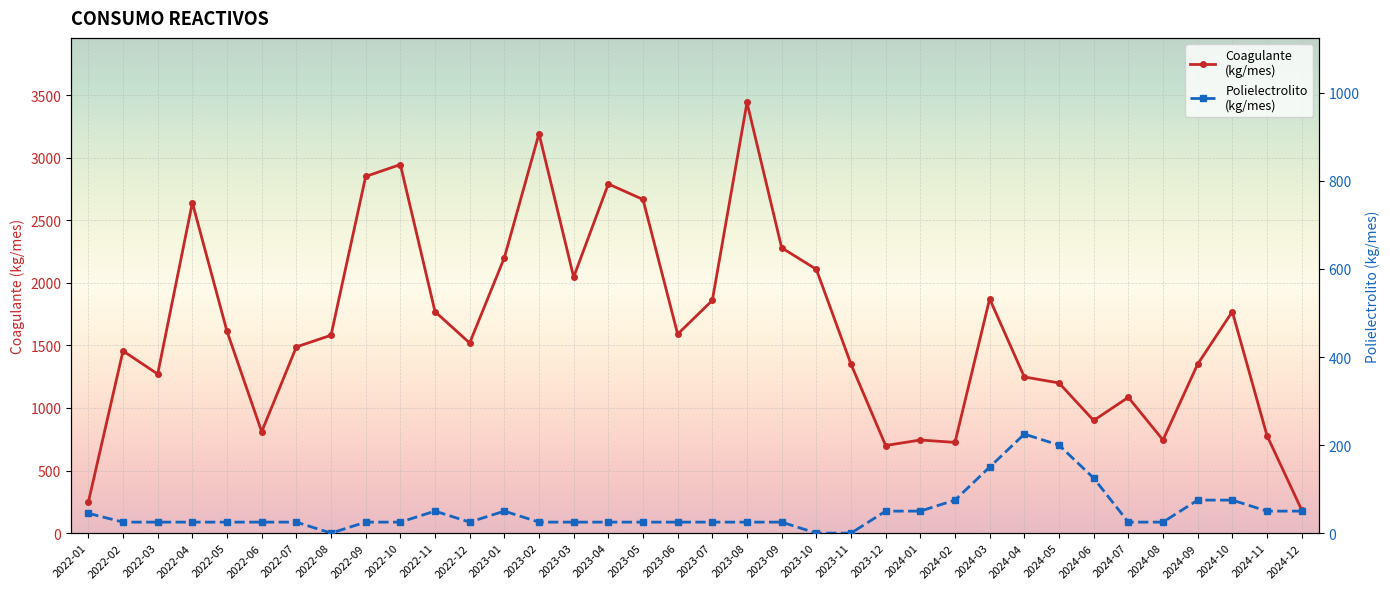

What is the sum of the Polielectrolito
(kg/mes) values at 2022-01 and 2024-12?

95